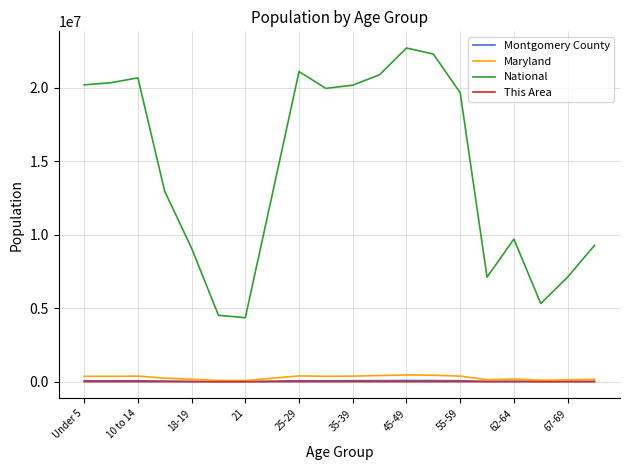

True or false: National and This Area cross at least once.

False